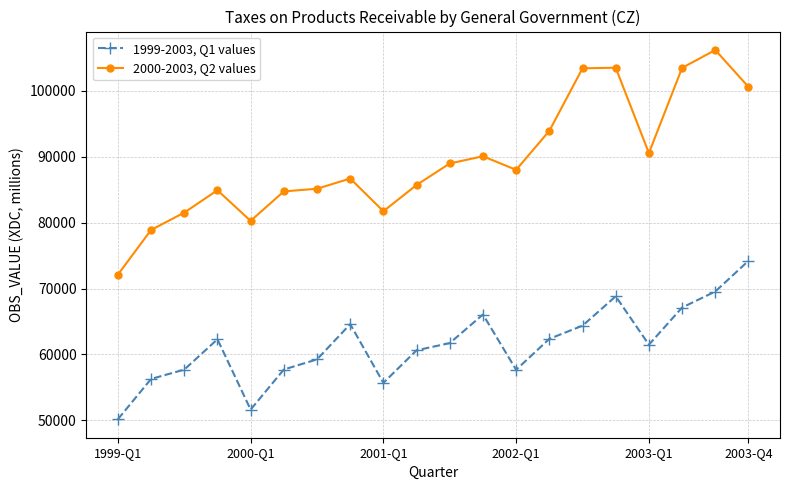

Which series has the widest spread of values?

2000-2003, Q2 values